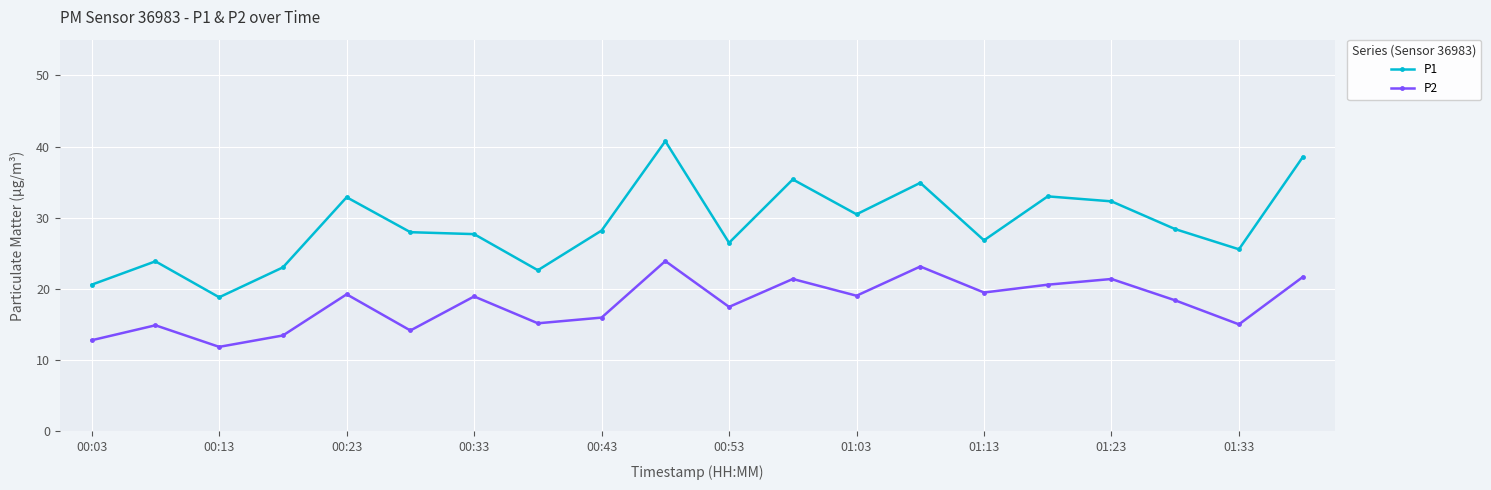

True or false: P2 has more than 2 points higher than both neighbors.

True